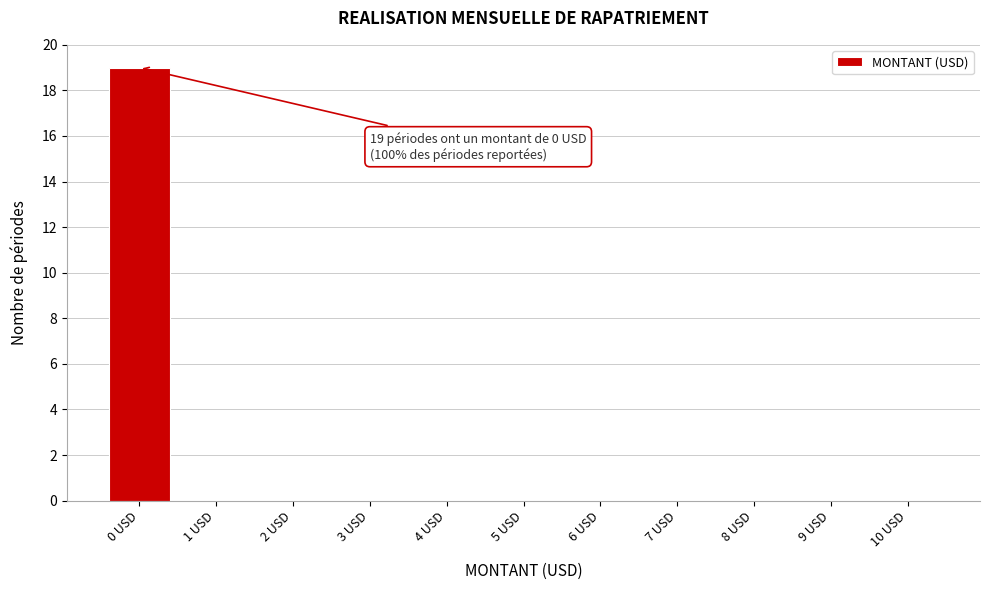

Reading right to left, list all the values displayed in this chart.

10 USD=0	9 USD=0	8 USD=0	7 USD=0	6 USD=0	5 USD=0	4 USD=0	3 USD=0	2 USD=0	1 USD=0	0 USD=19